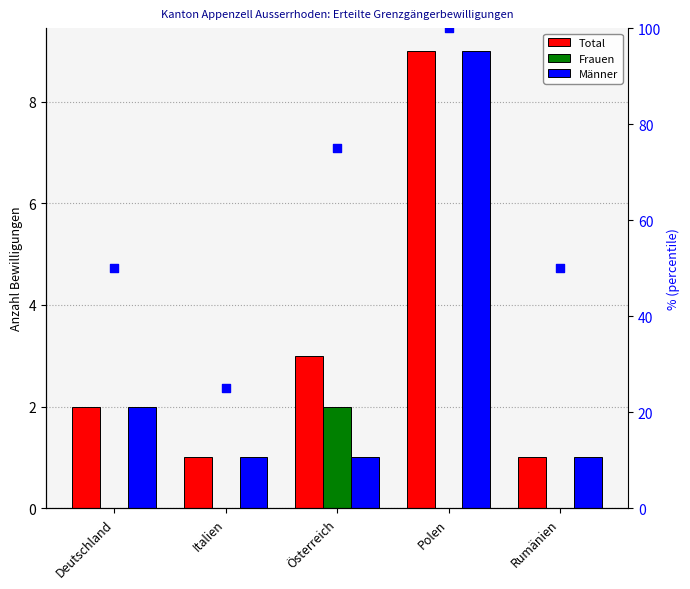

Which series reaches the maximum Y coordinate?

percentile rank within the sample